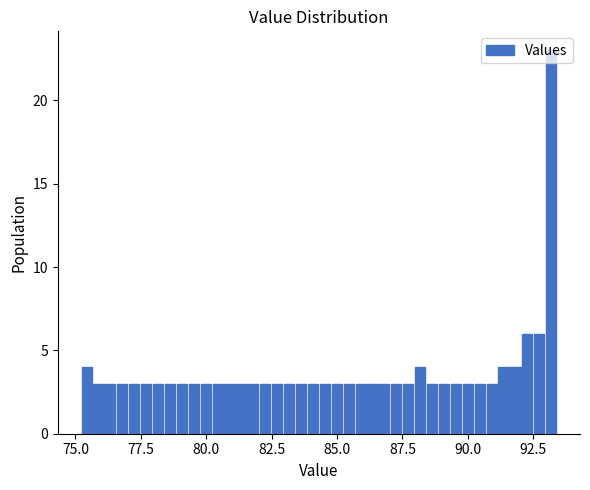

Around what value on the x-axis is the tallest bar? Give the approximate position of its centre, as read against the axis.

93.0